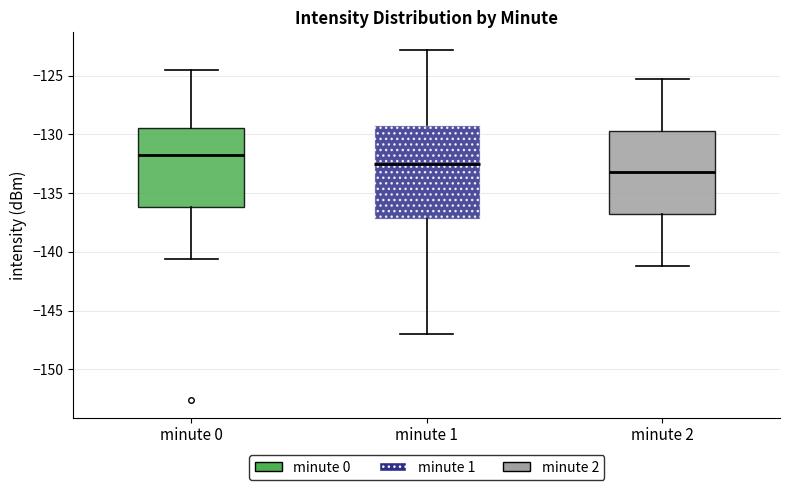

Which box is the tallest, from its lower edge to its upper edge?

minute 1